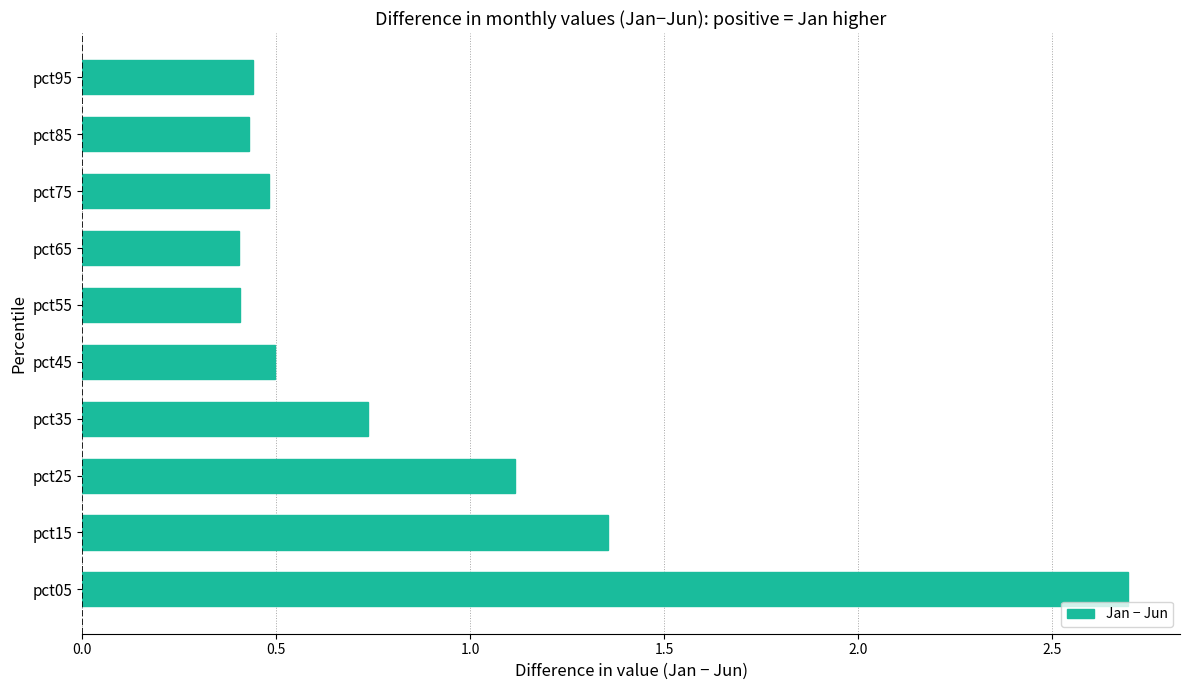

Is it true that the value at pct55 is 0.2?

False